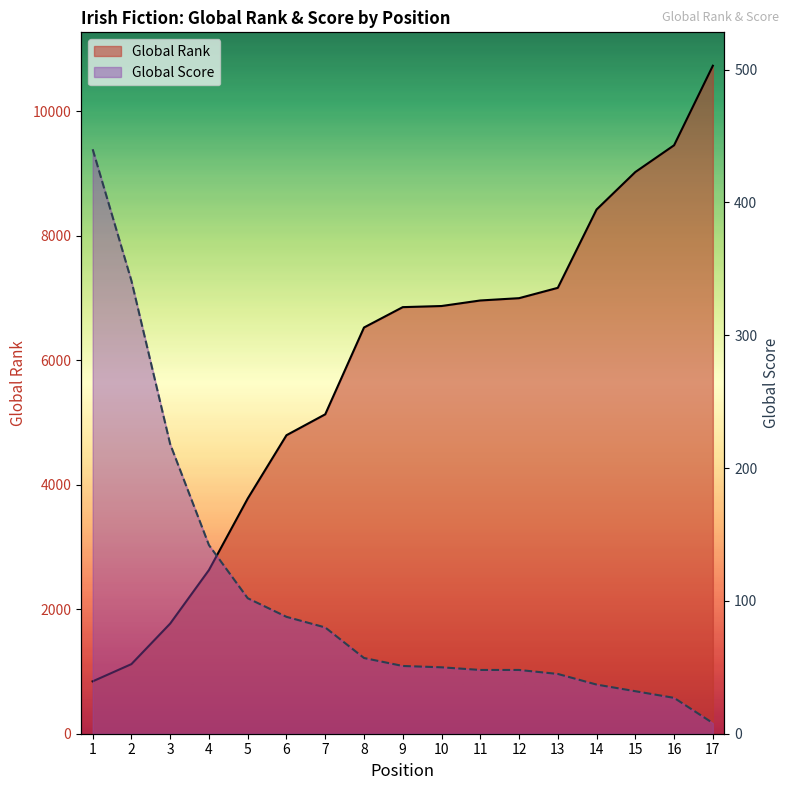

What is the minimum value shown in the chart?

8